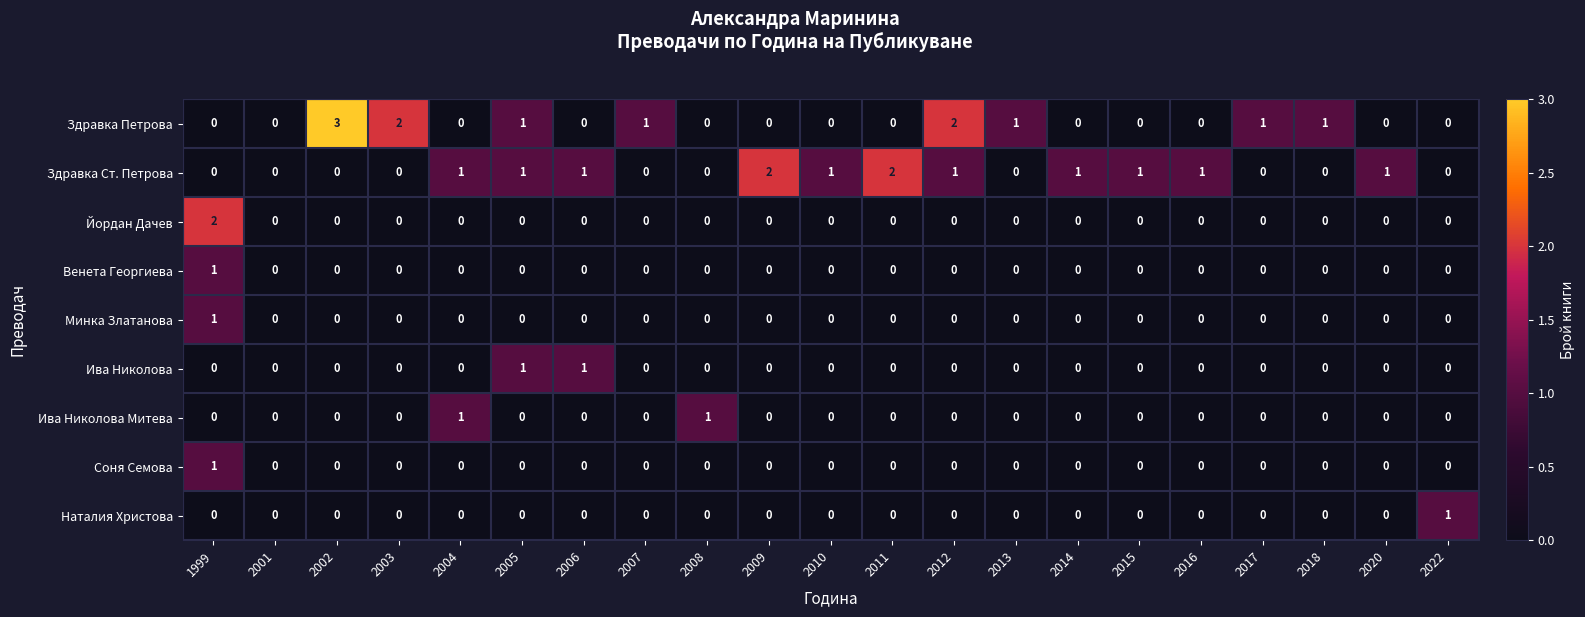

What is the spread (max minus min) of values at 2002?

3